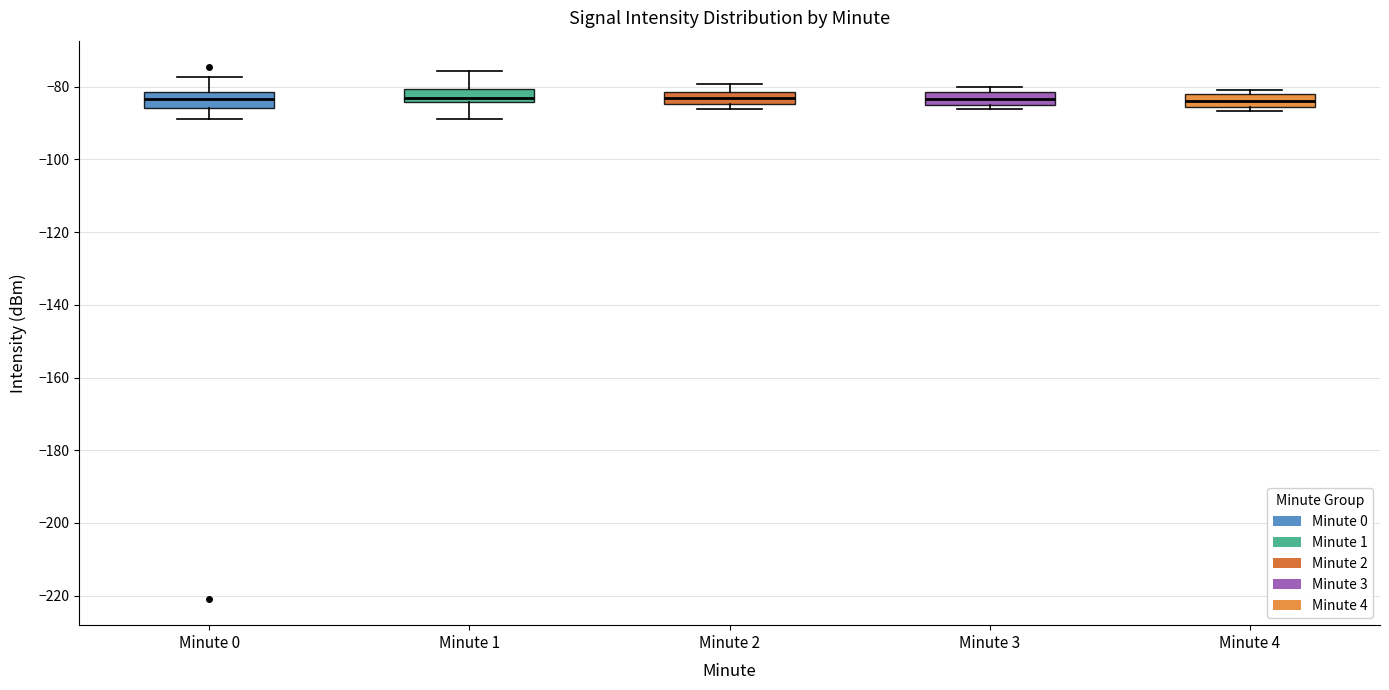

Where is the upper edge of the box for Minute 2 on the y-axis? The values are not printed on the chart, so give them approximately, as read against the axis.

-82